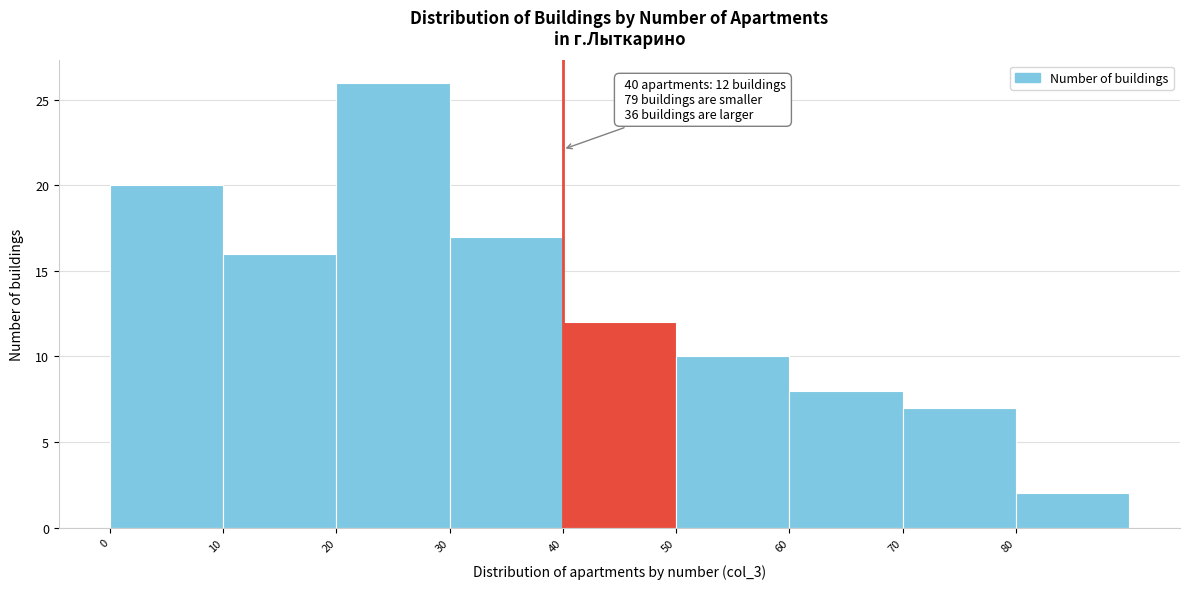

Which range on the x-axis has the tallest bar?

20 to 30